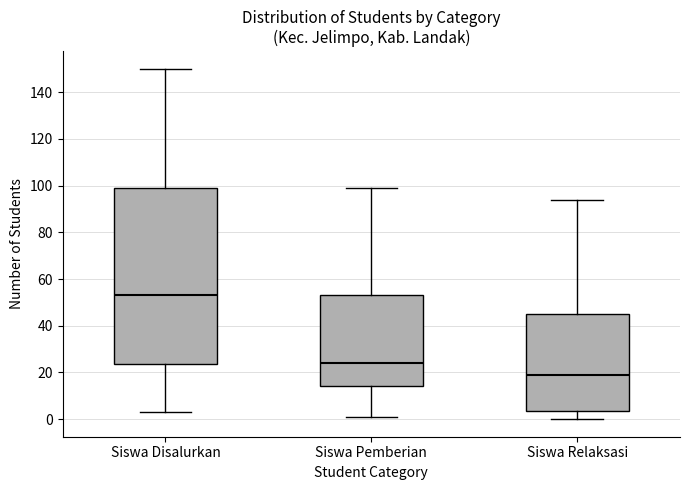

Reading left to right, transcribe this box plot: for each box, give where its median line is, the range the box spans, and where its two whiskers end, as read against the y-axis. The values are not printed on the chart, so give them approximately, as read against the axis.

Siswa Disalurkan: median 54, box 24 to 100, whiskers 4 to 150
Siswa Pemberian: median 24, box 14 to 54, whiskers 2 to 100
Siswa Relaksasi: median 20, box 4 to 46, whiskers 0 to 94